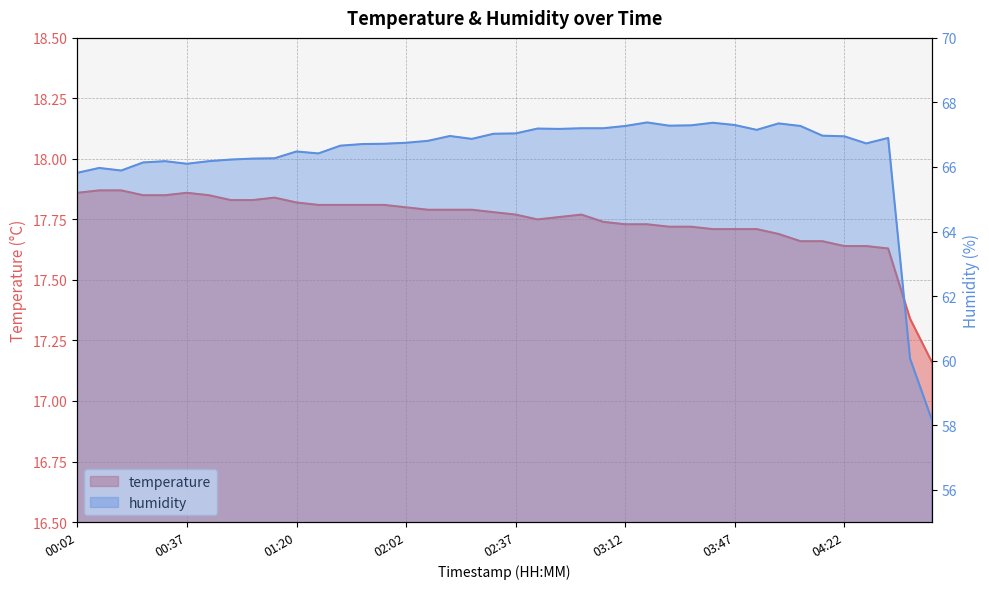

What is the difference between the second highest and second lowest values in the temperature series?

0.5